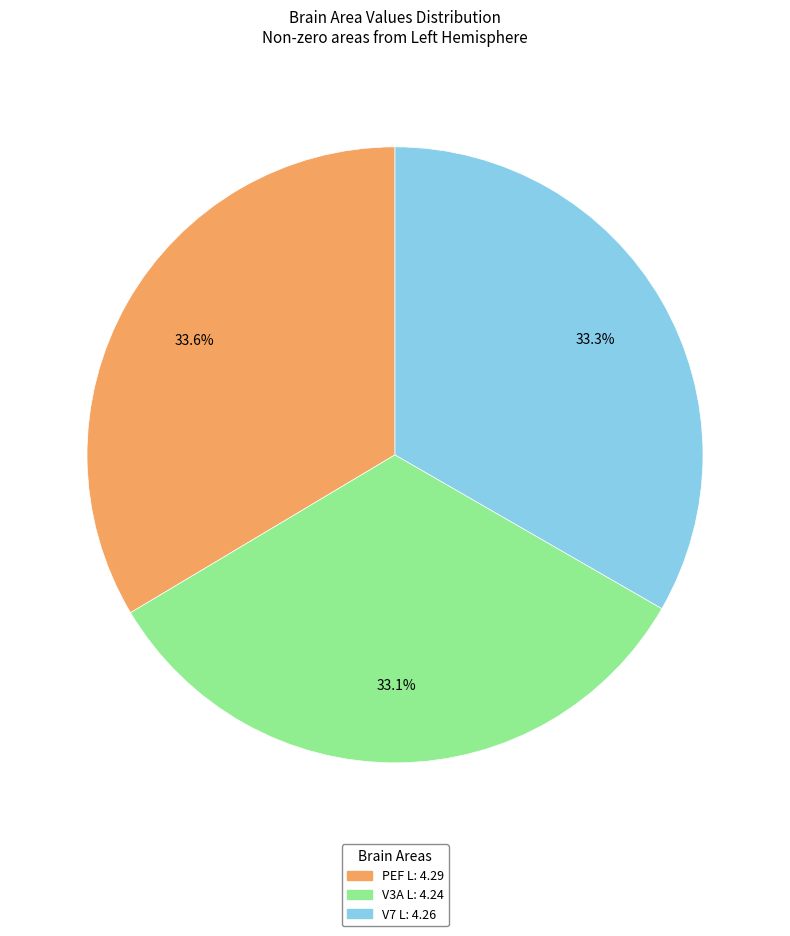

Count the number of slices in the pie.

3